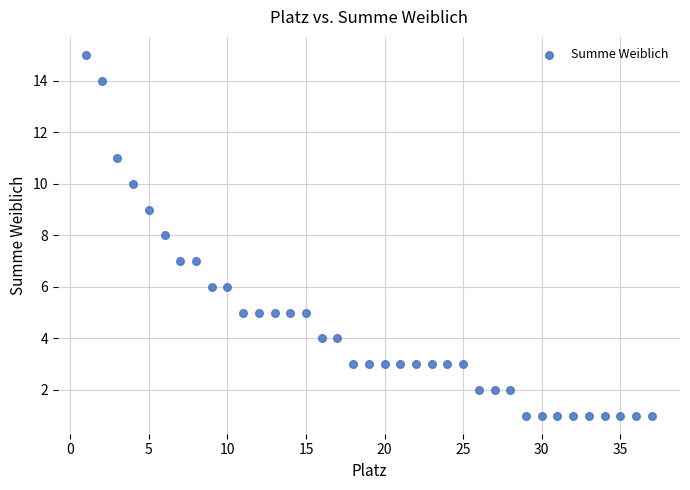

What is the range of Y values (max minus min)?

14